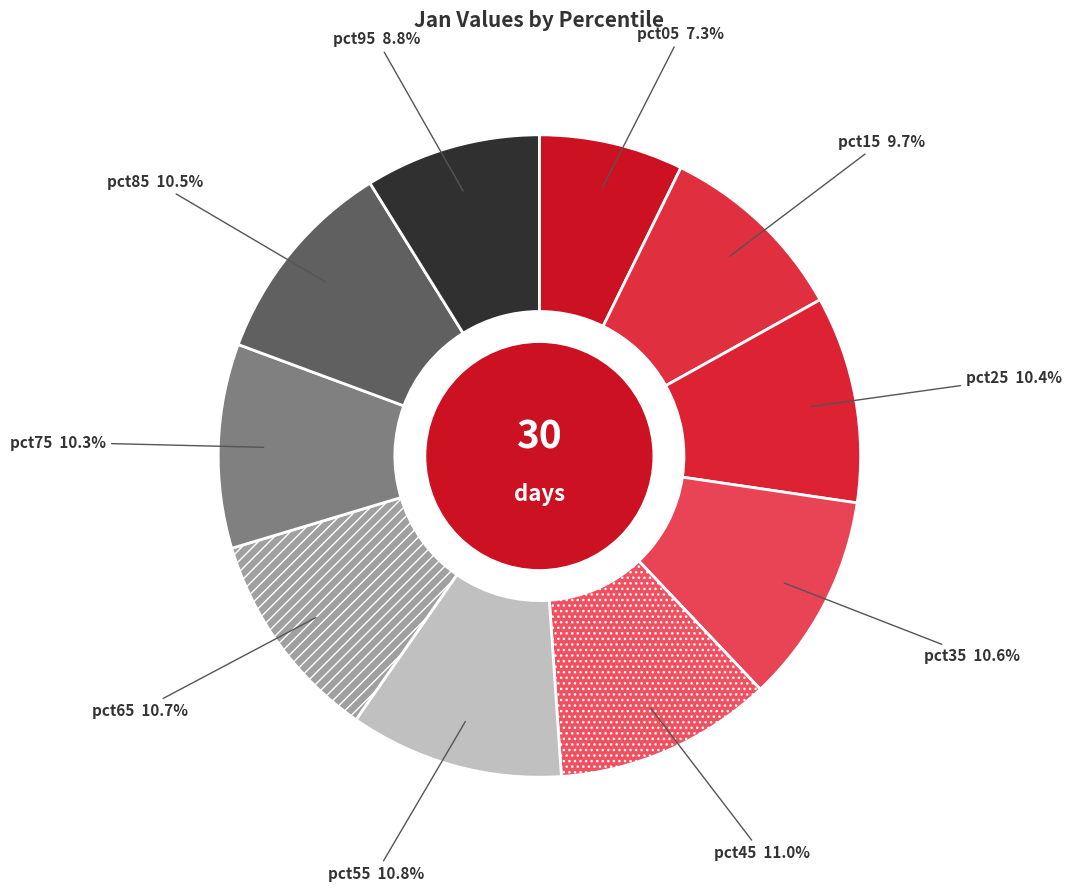

How many segments does this pie chart have?

10